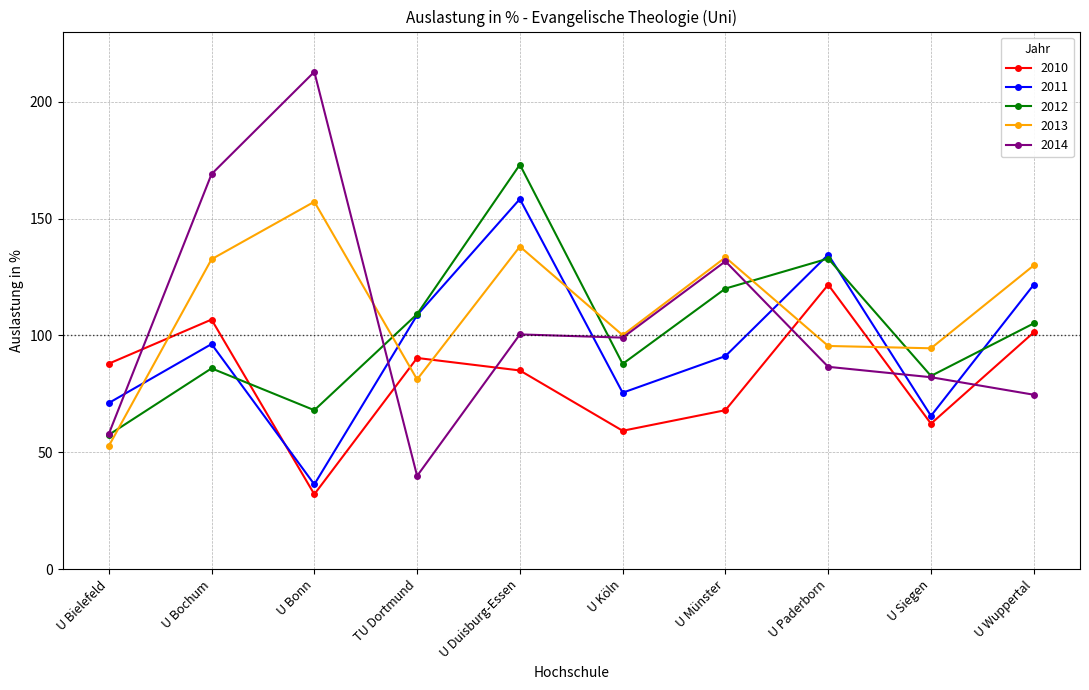

At which category does 2010 reach its first local valley?

U Bonn